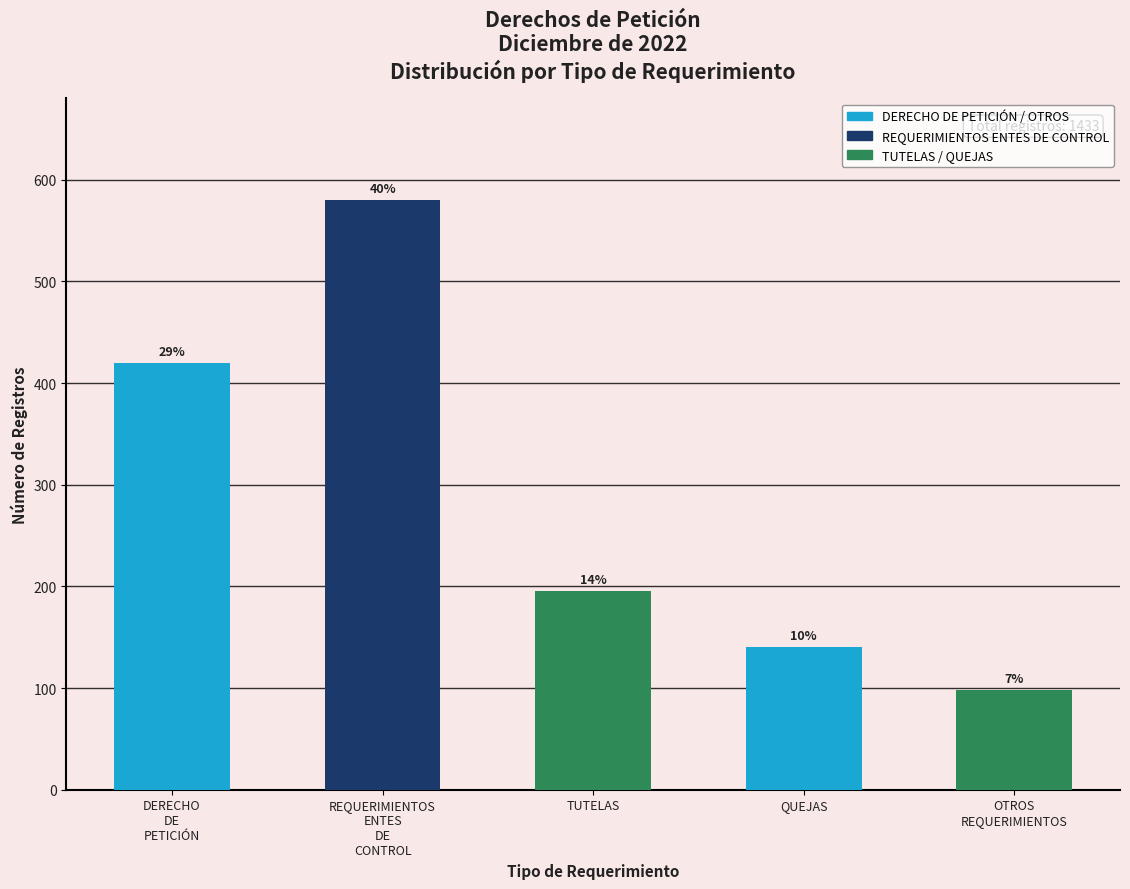

What is the ratio of the value at QUEJAS to the value at REQUERIMIENTOS
ENTES
DE
CONTROL?

0.2